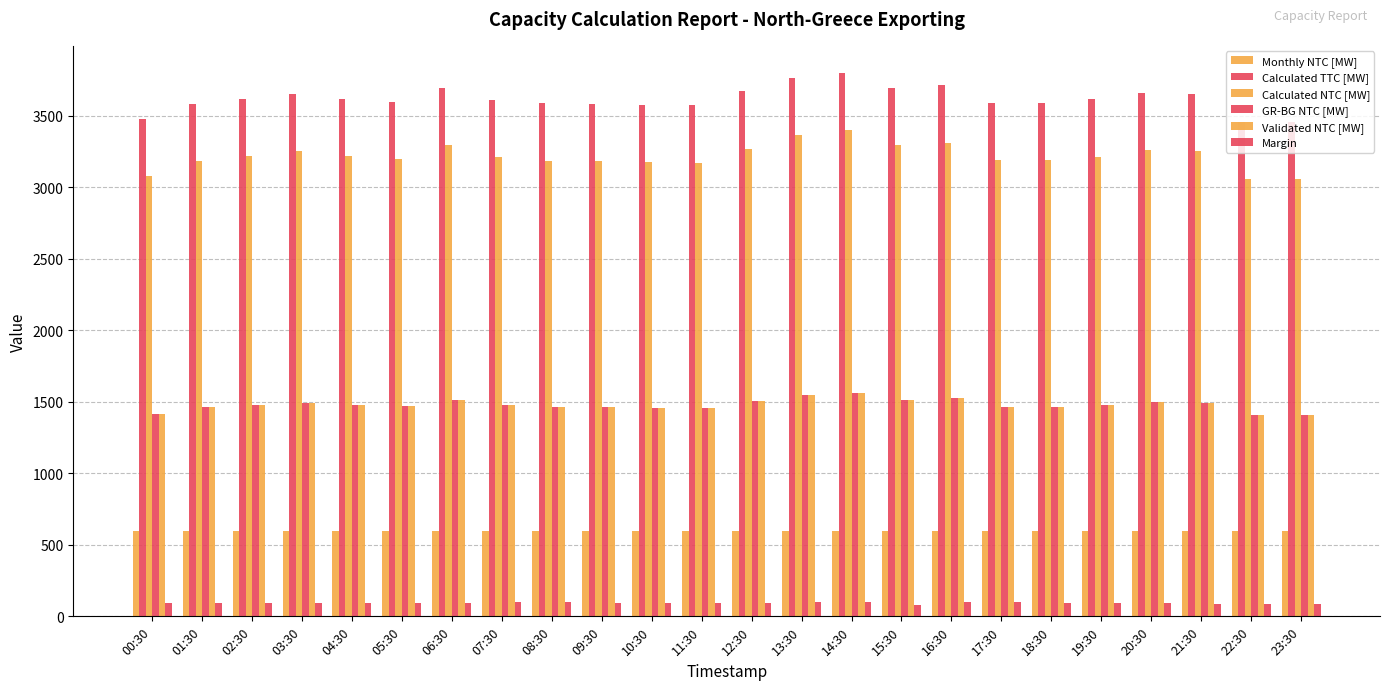

Rank the categories by Monthly NTC [MW] value from lowest to highest.

00:30, 01:30, 02:30, 03:30, 04:30, 05:30, 06:30, 07:30, 08:30, 09:30, 10:30, 11:30, 12:30, 13:30, 14:30, 15:30, 16:30, 17:30, 18:30, 19:30, 20:30, 21:30, 22:30, 23:30